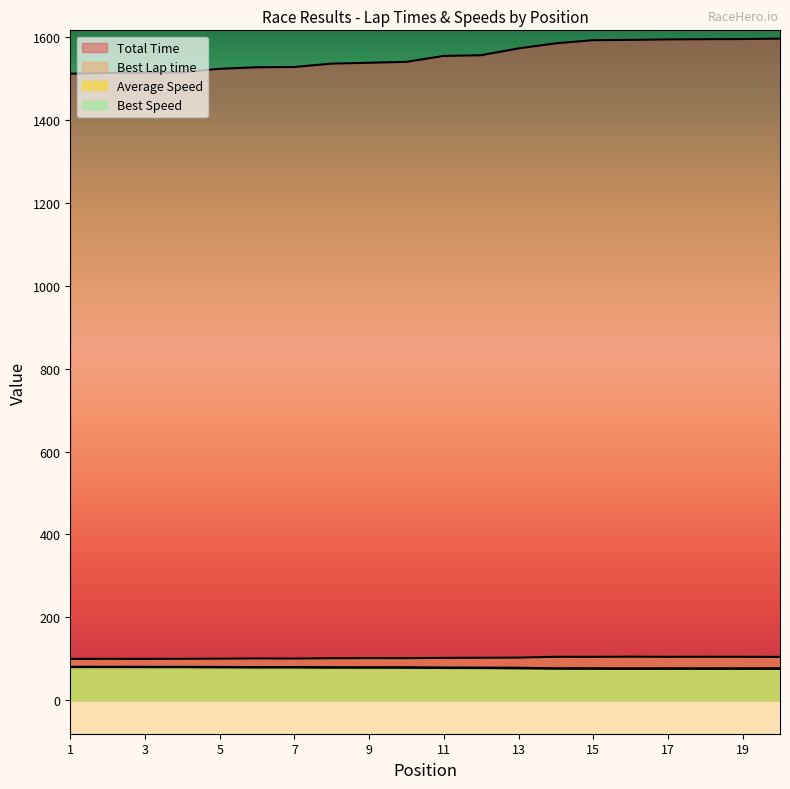

True or false: Best Lap time and Total Time cross at least once.

False